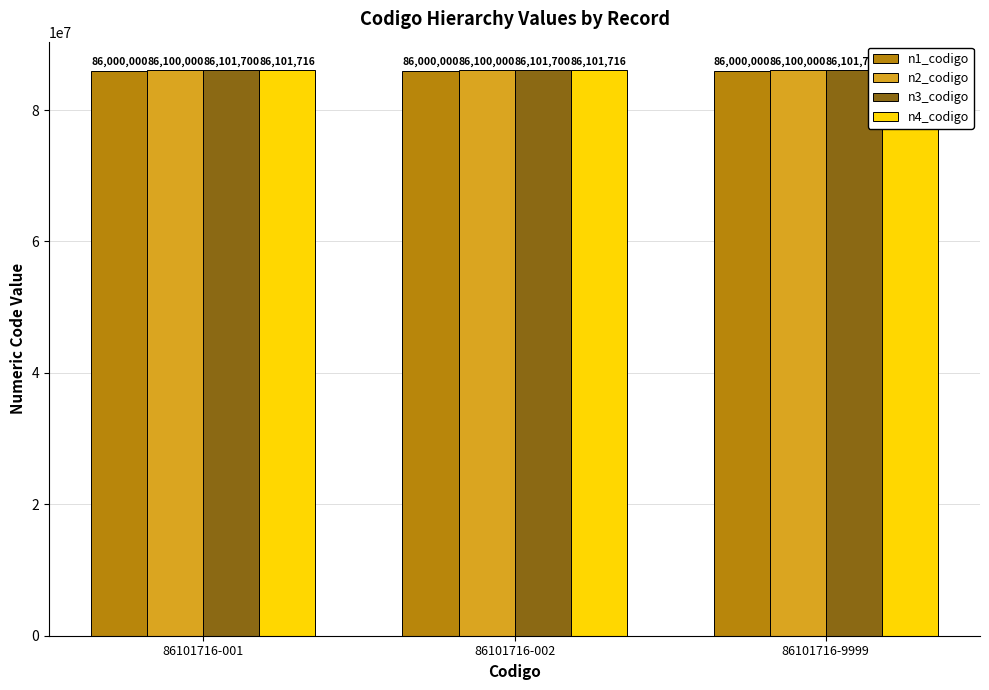

What is the average value of the n3_codigo series?

86101700